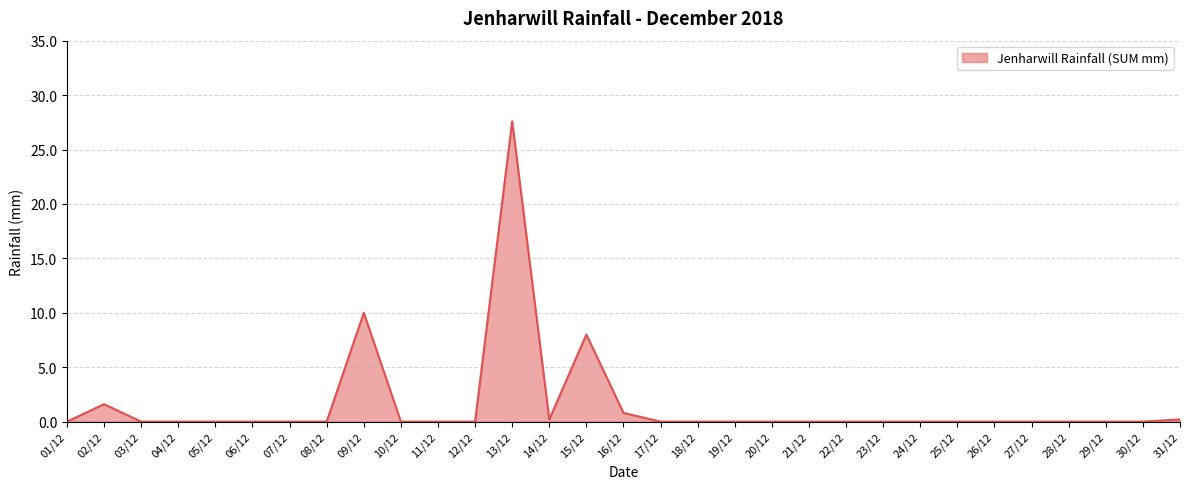

What position from the left is 25/12?

25